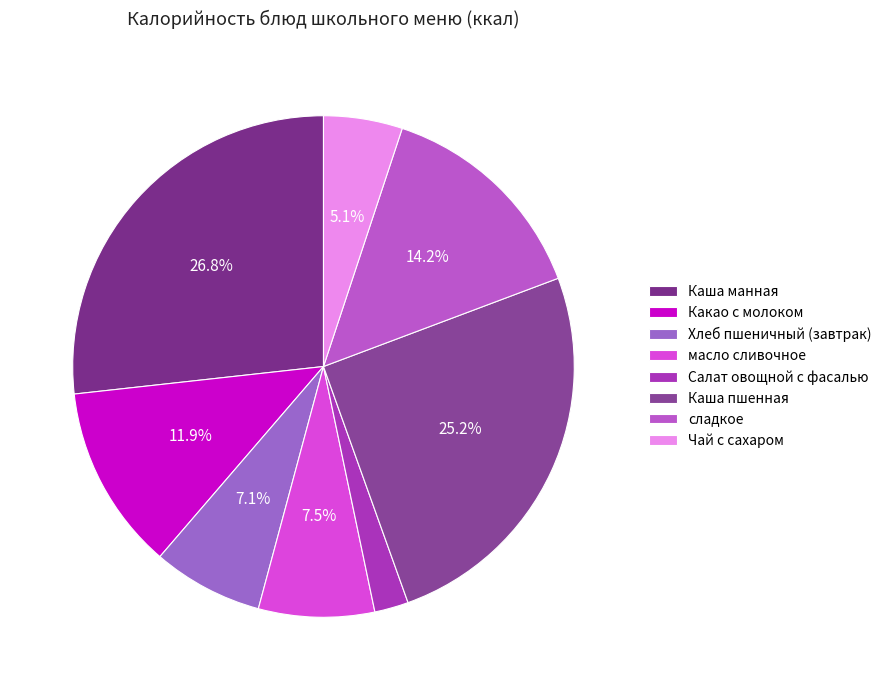

Does Какао с молоком represent more than half of the total?

No